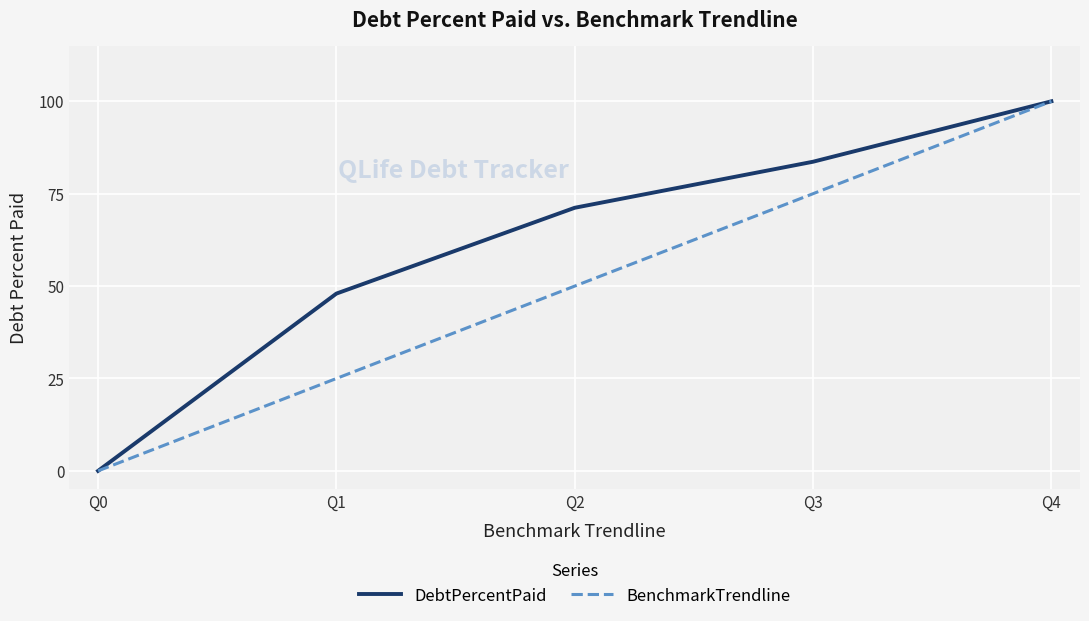

What is the maximum value for BenchmarkTrendline?

100.0